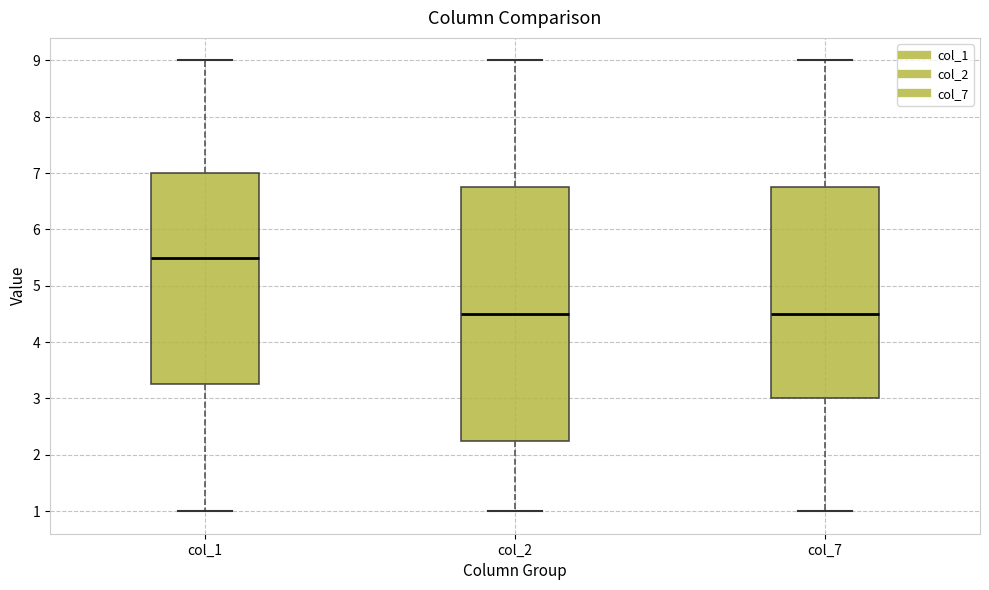

Where is the lower edge of the box for col_2 on the y-axis? The values are not printed on the chart, so give them approximately, as read against the axis.

2.3